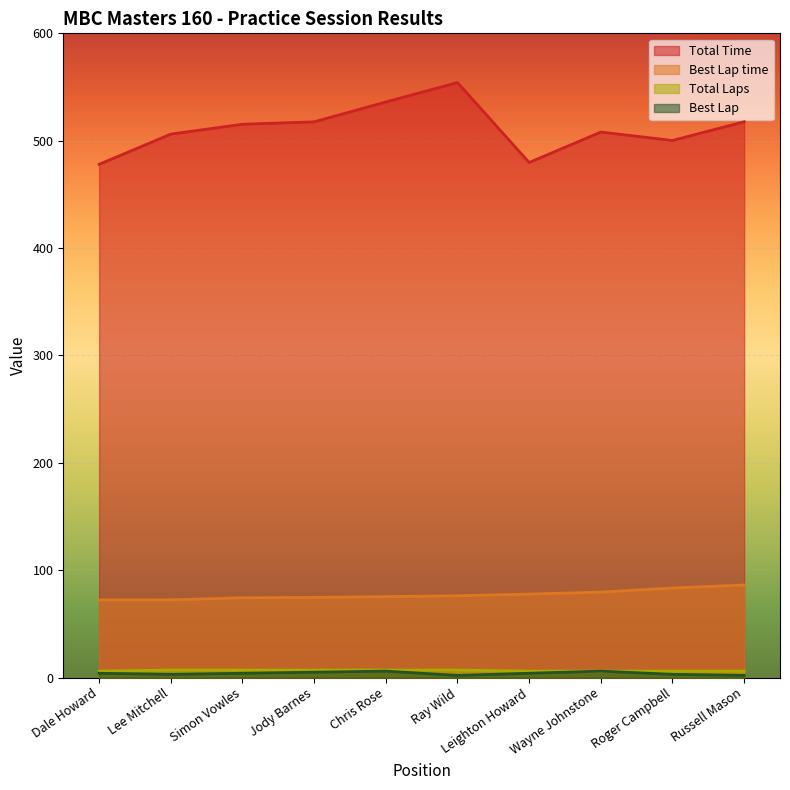

What is the minimum value for Total Time?

478.0